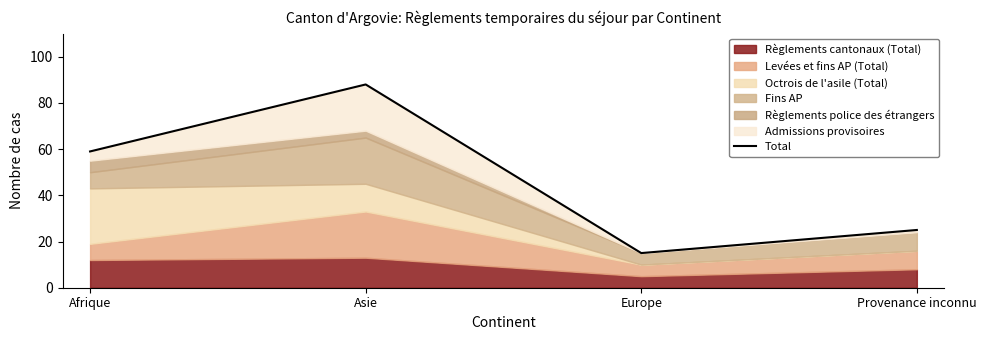

What is the difference between the second highest and second lowest values?

34